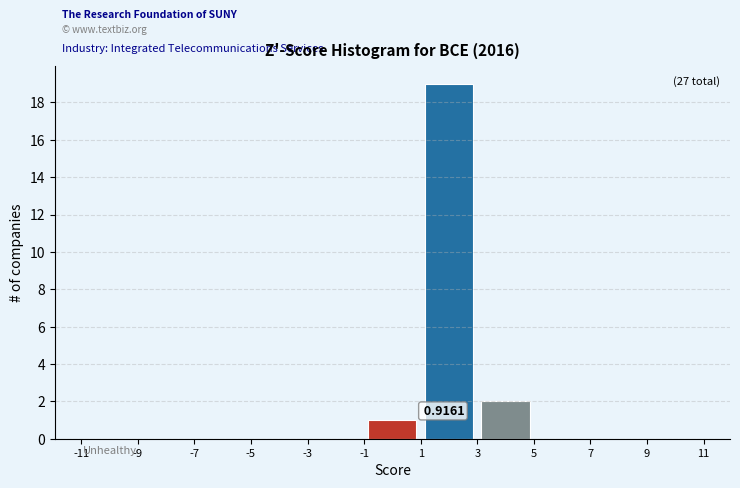

Which range on the x-axis has the tallest bar?

1 to 3